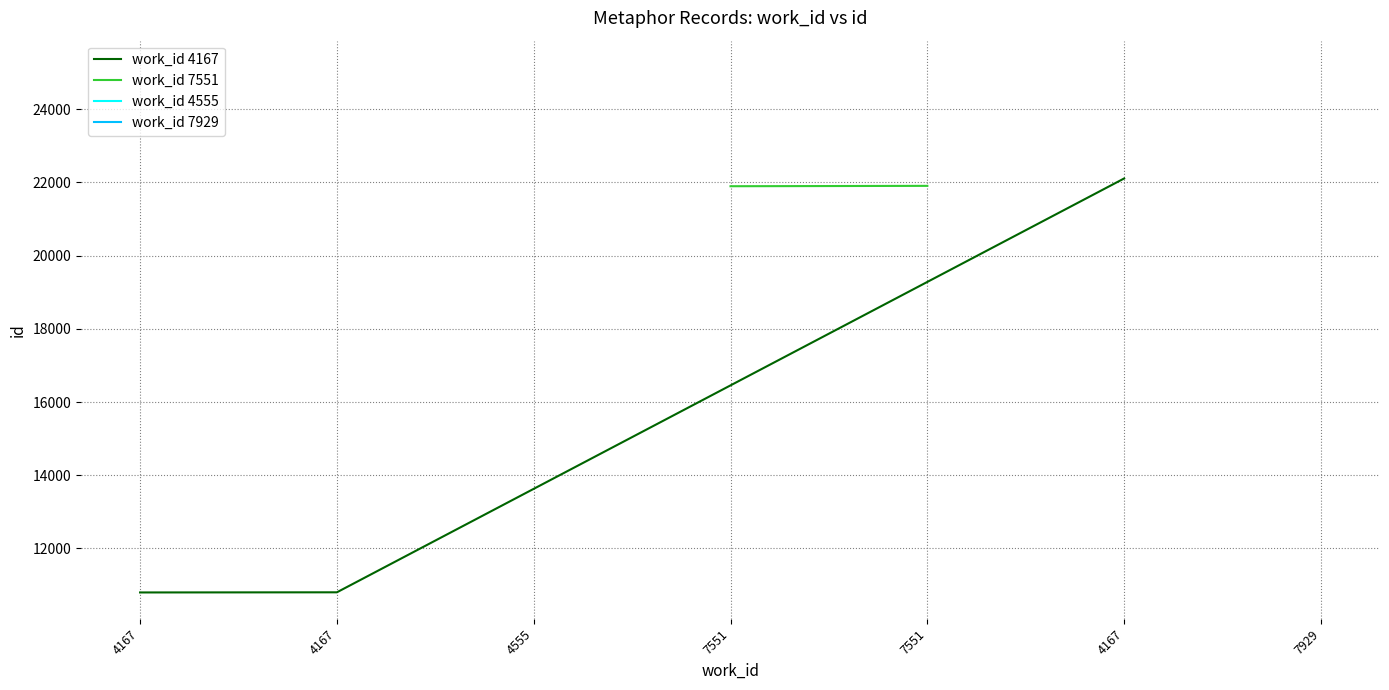

Where is id nearest to the value 17976?

7551